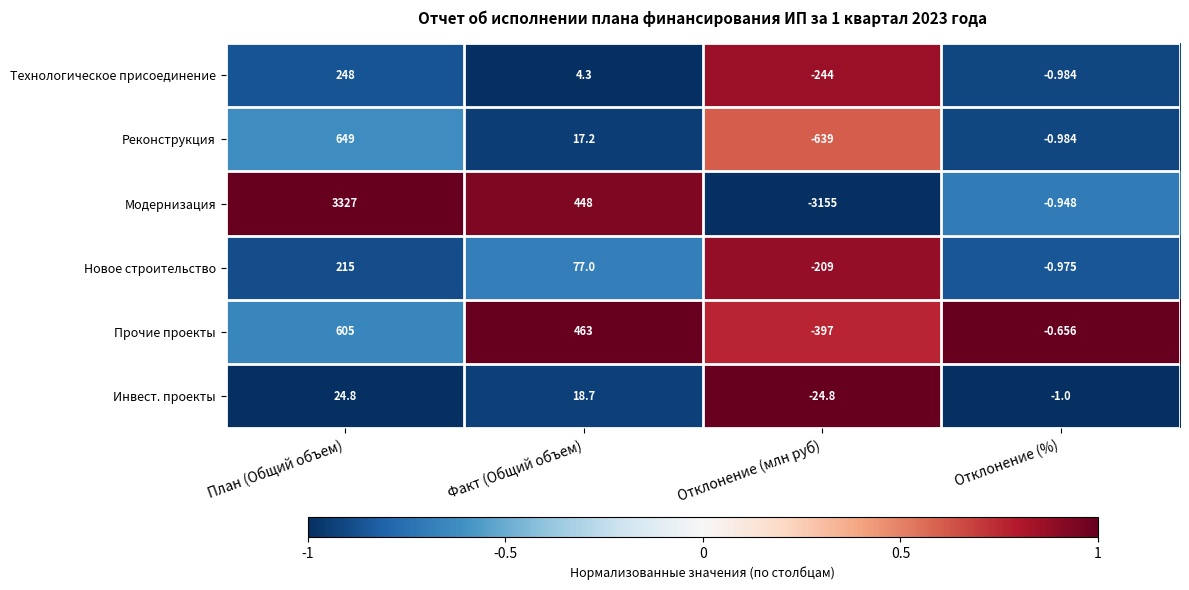

Which series changed the most between План (Общий объем) and Факт (Общий объем)?

Модернизация